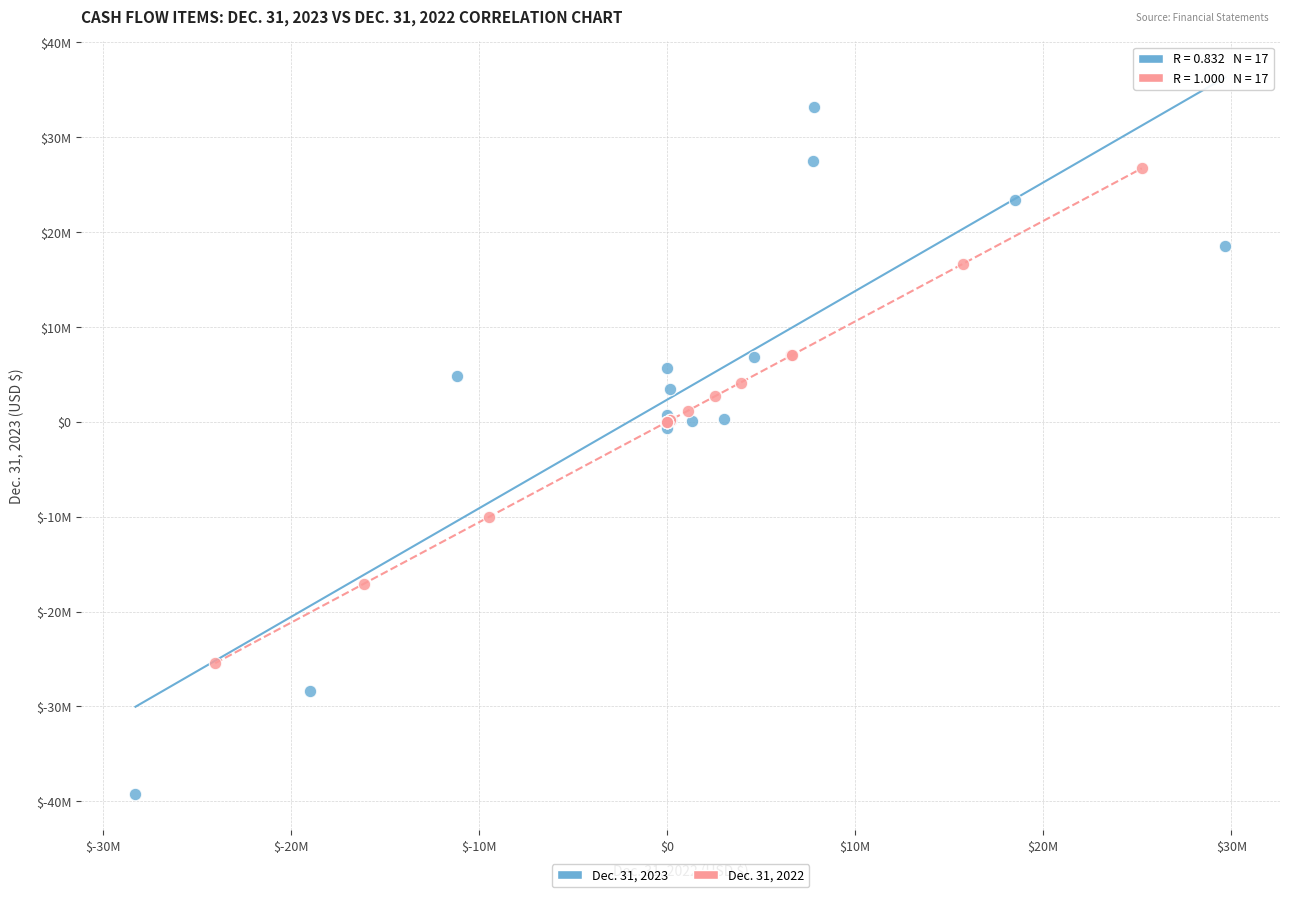

What are all the series names shown in the legend?

Dec. 31, 2023, Dec. 31, 2022